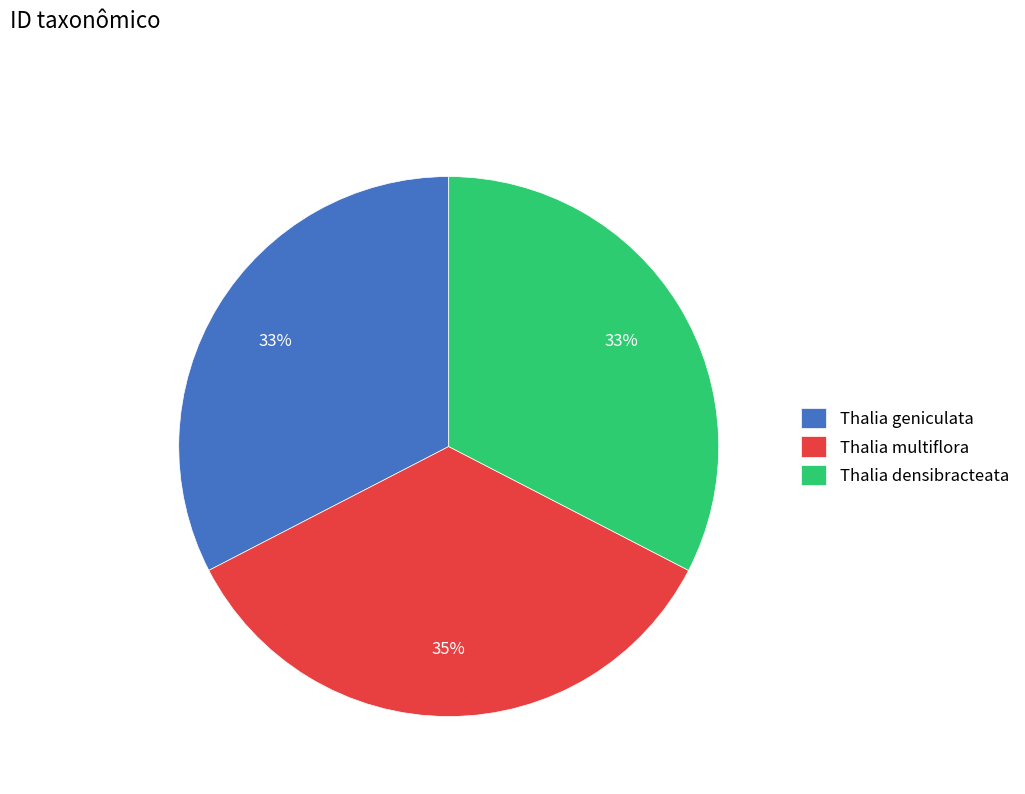

Which has a higher value, Thalia multiflora or Thalia densibracteata?

Thalia multiflora